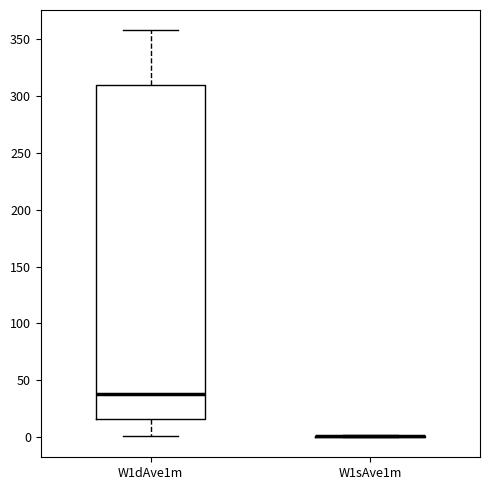

Reading left to right, read every box against the y-axis: the position of its median line, the range the box covers, and the ends of its whiskers. The values are not printed on the chart, so give them approximately, as read against the axis.

W1dAve1m: median 40, box 15 to 310, whiskers 0 to 360
W1sAve1m: box collapsed to a line at 0, whiskers 0 to 0